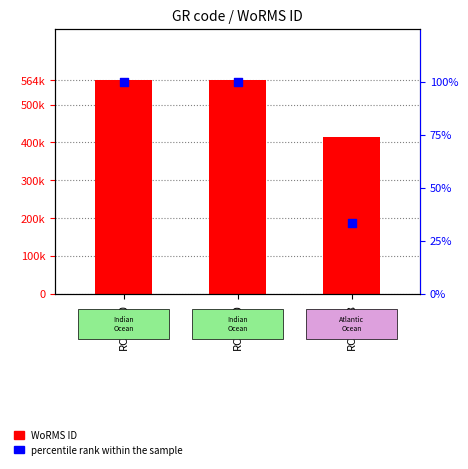

Is the value of percentile rank within the sample at RCC4700 greater than the value of WoRMS ID at RCC4700?

No